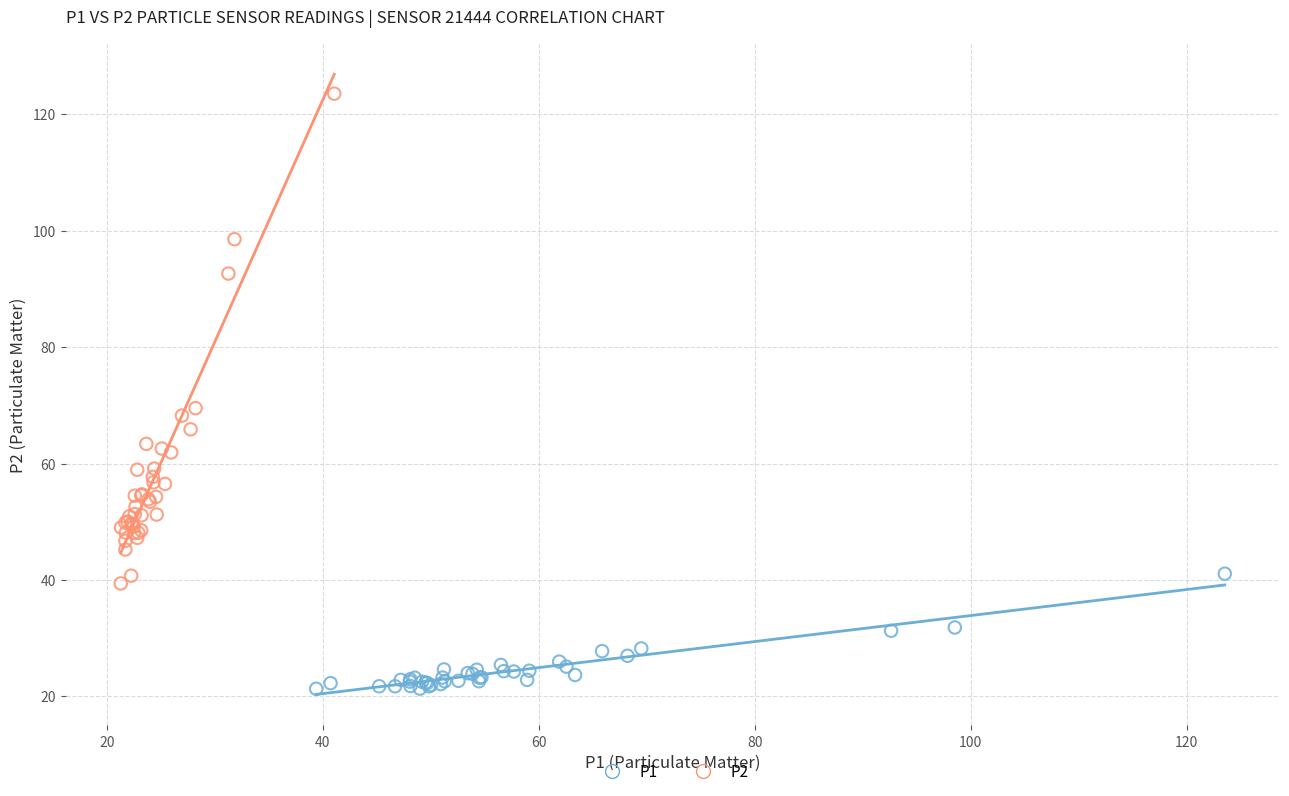

Which series has the largest Y range (max minus min)?

P2